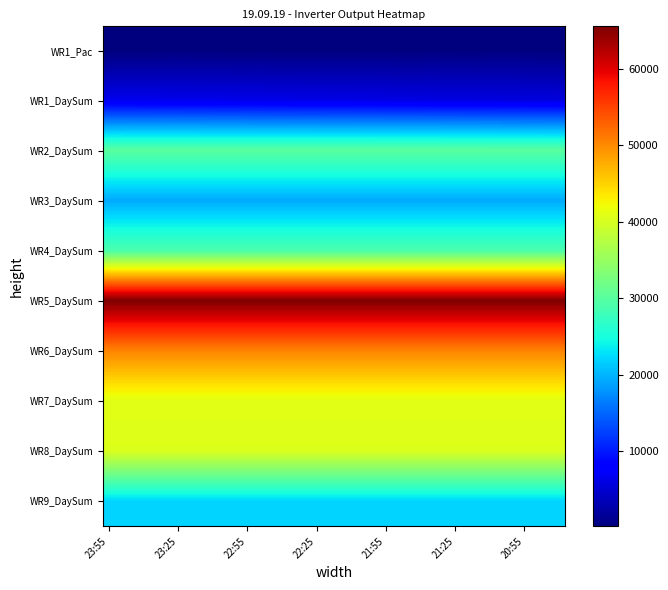

Rank the series by their maximum value, from highest to lowest.

WR5_DaySum, WR6_DaySum, WR7_DaySum, WR8_DaySum, WR2_DaySum, WR4_DaySum, WR9_DaySum, WR3_DaySum, WR1_DaySum, WR1_Pac